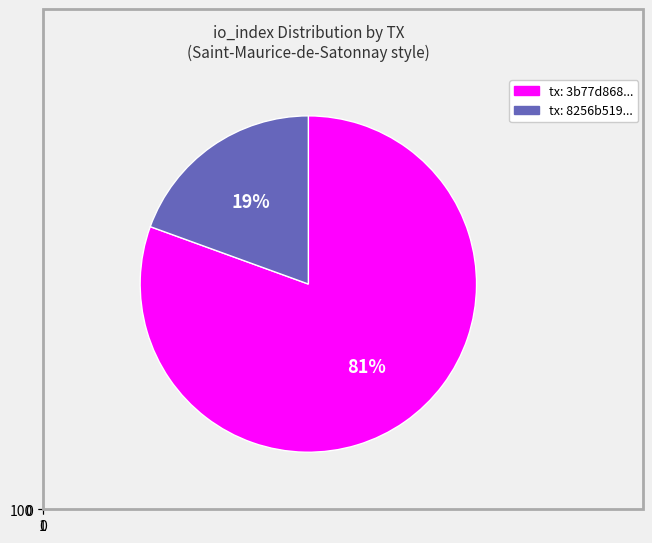

To the nearest percent, what is the combined percentage of io_index=43 and io_index=178?

100%